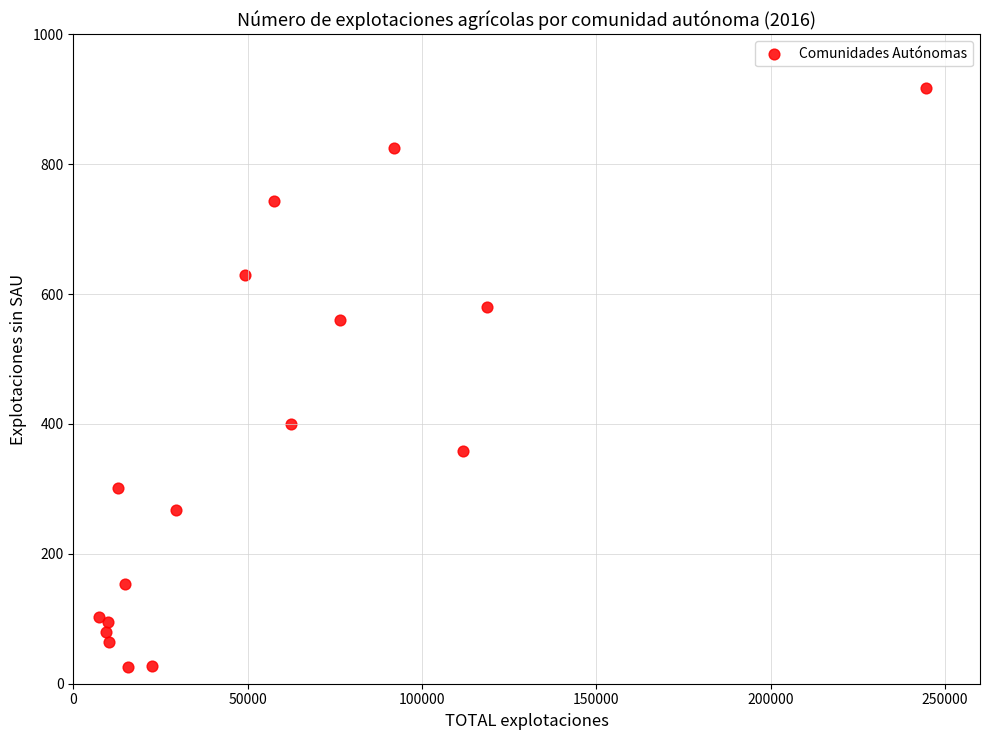

What Y value in the scatter plot is closest to 471?

400